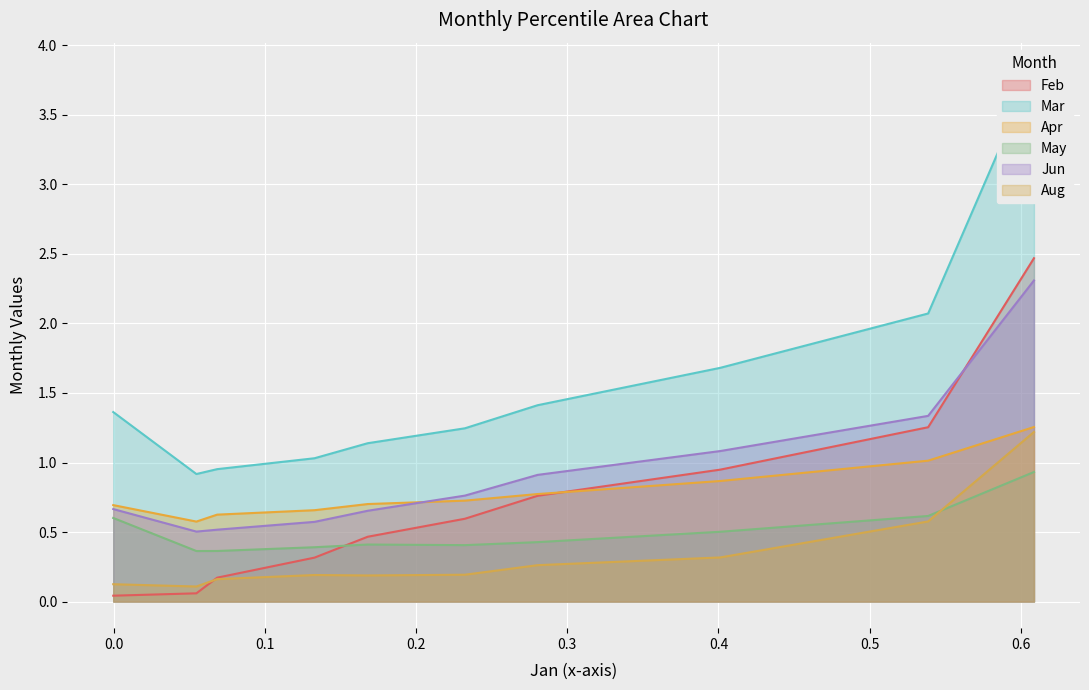

Is it true that Apr equals 1.3 at pct05?

True